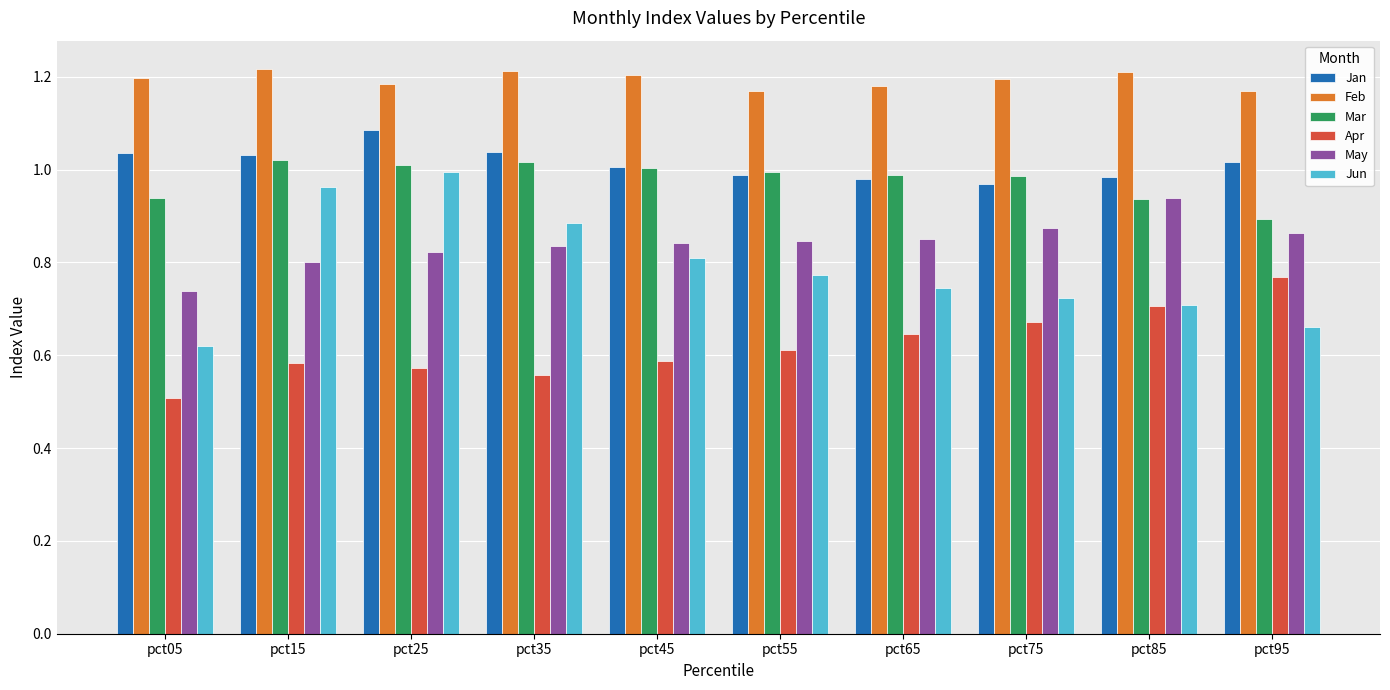

What is the difference between the maximum and minimum values in the Jan series?

0.1